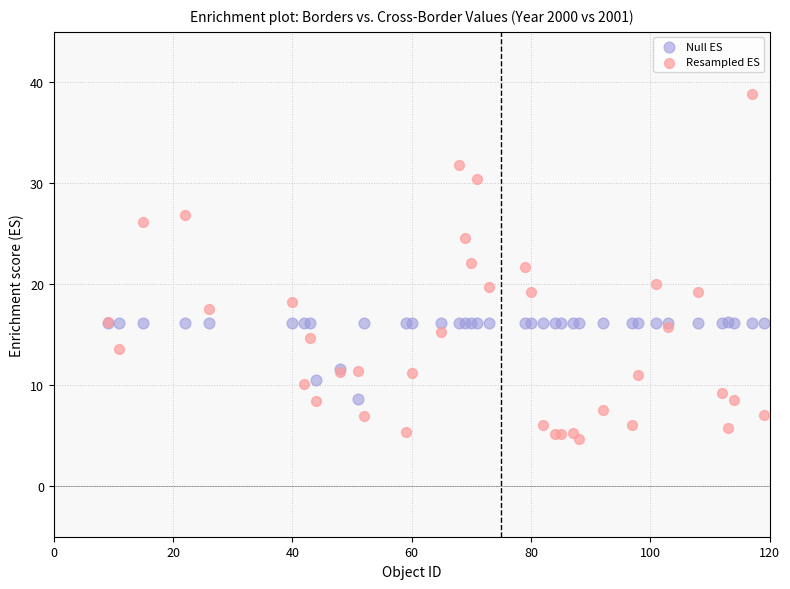

Which series has the widest spread of Y values?

Resampled ES